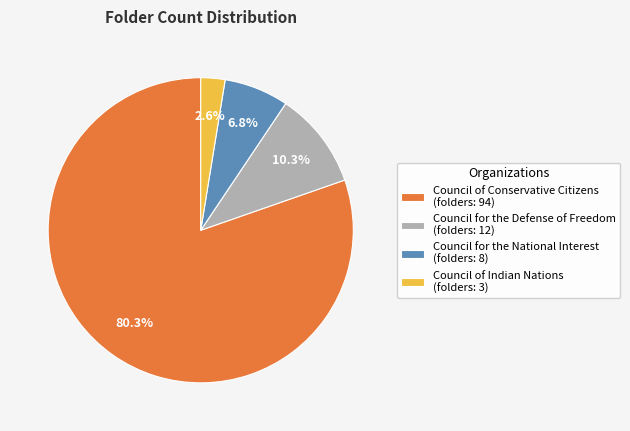

How many slices are in this pie chart?

4